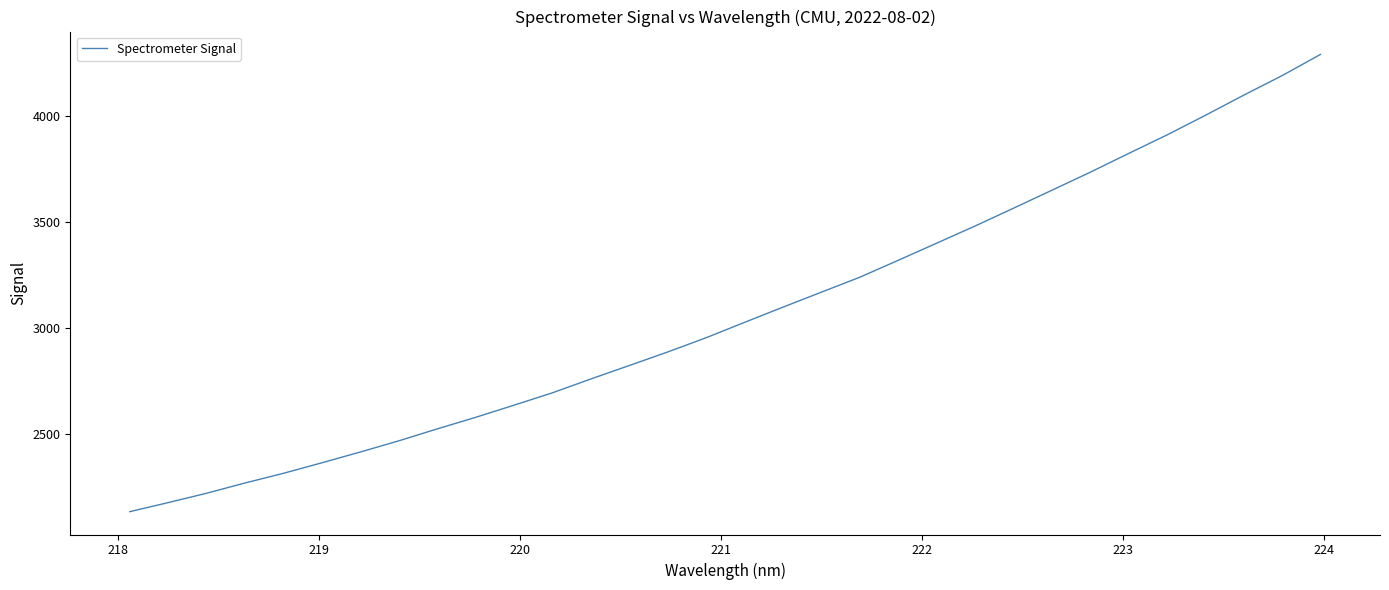

What is the greatest value displayed?

4290.2